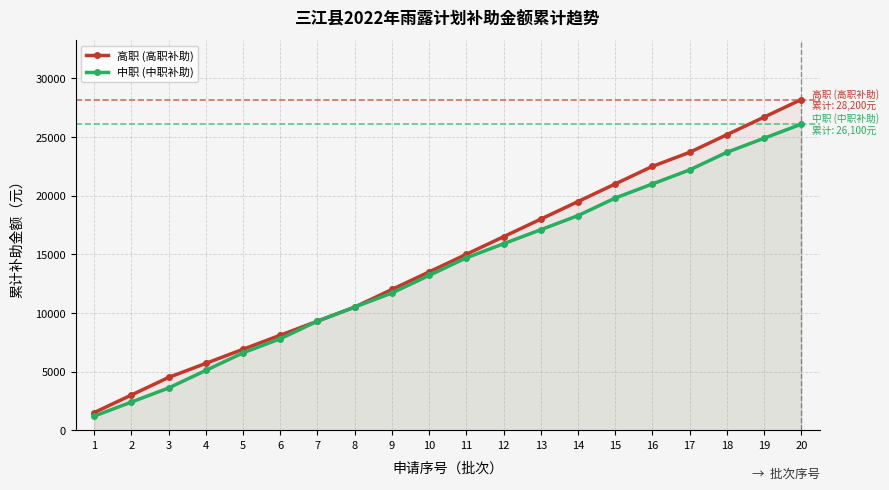

What is the value of the 高职 (高职补助) point at the 6th from the left?

8100